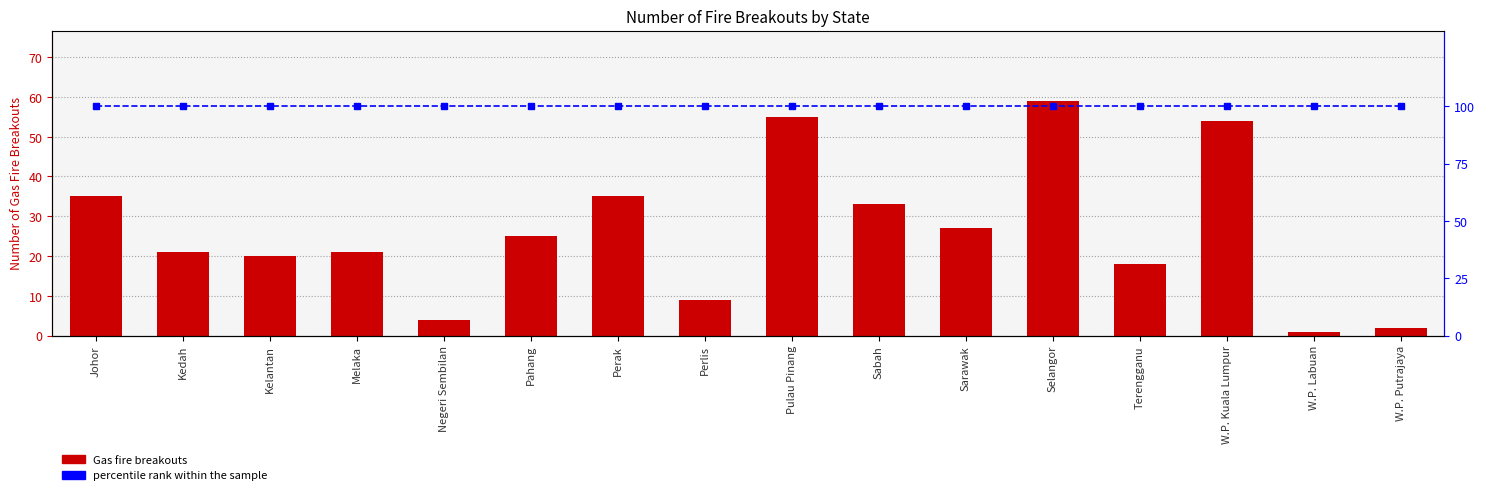

How many groups of bars are there?

16